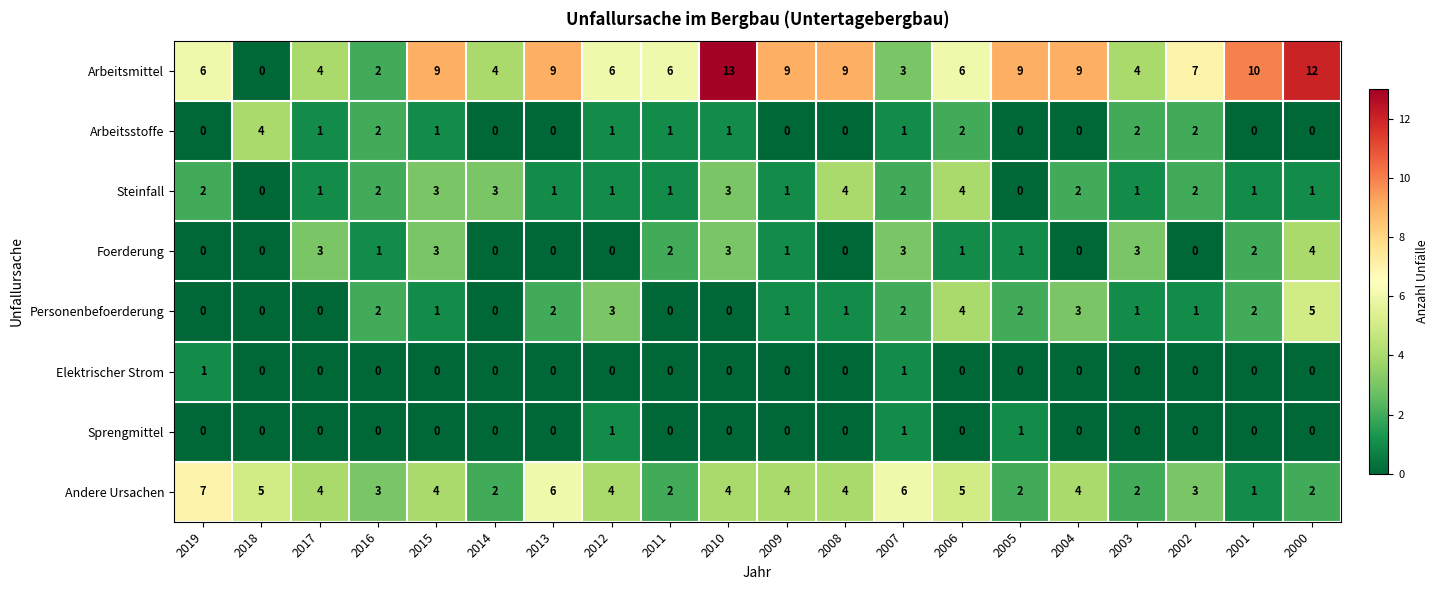

What is the average value of the Arbeitsmittel series?

7